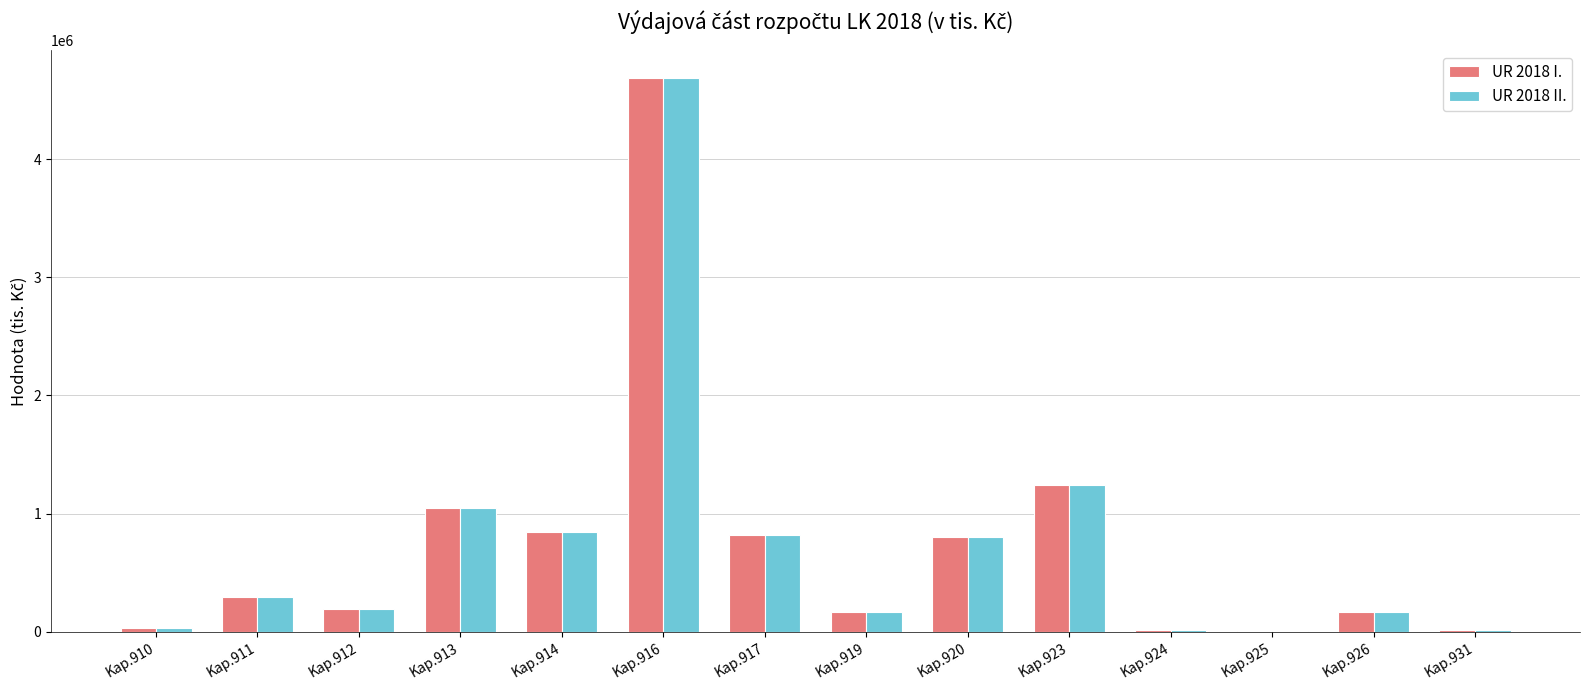

How many data points in UR 2018 I. are above 294261?

7